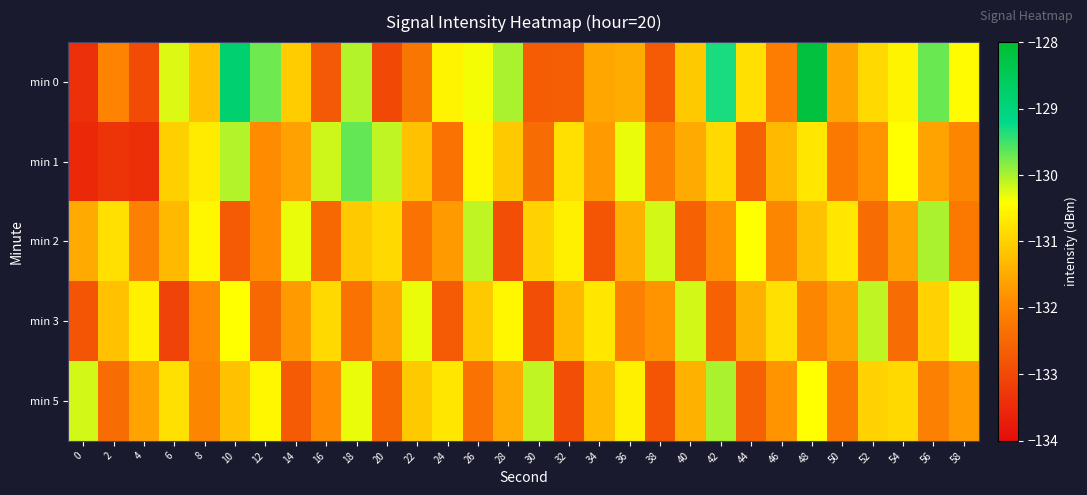

What is the total value across all series at 34?

-658.0